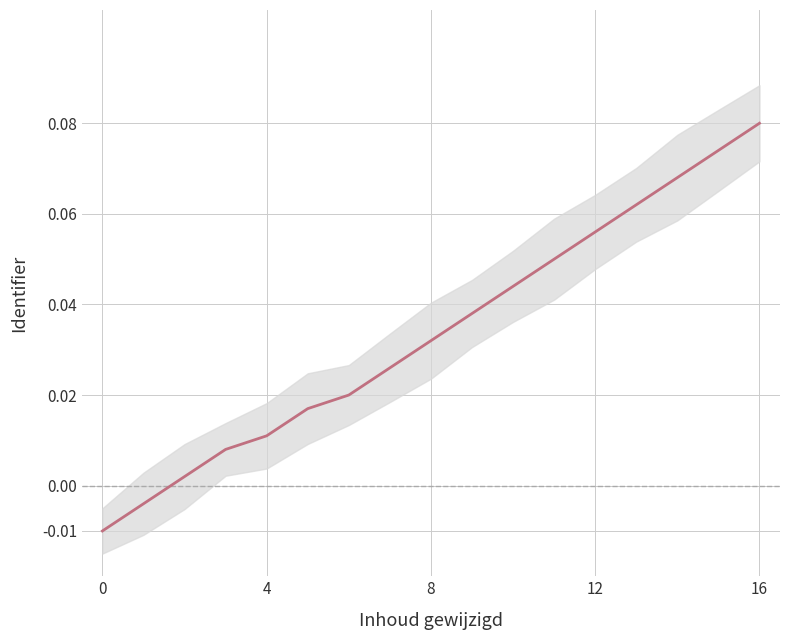

The chart shows a value of 0.1 at 15. True or false?

True